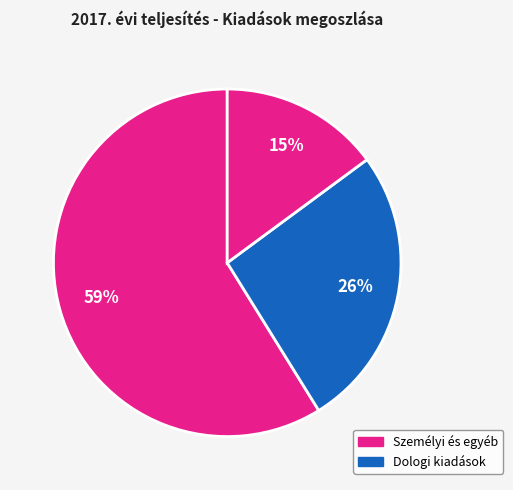

Count the number of slices in the pie.

3